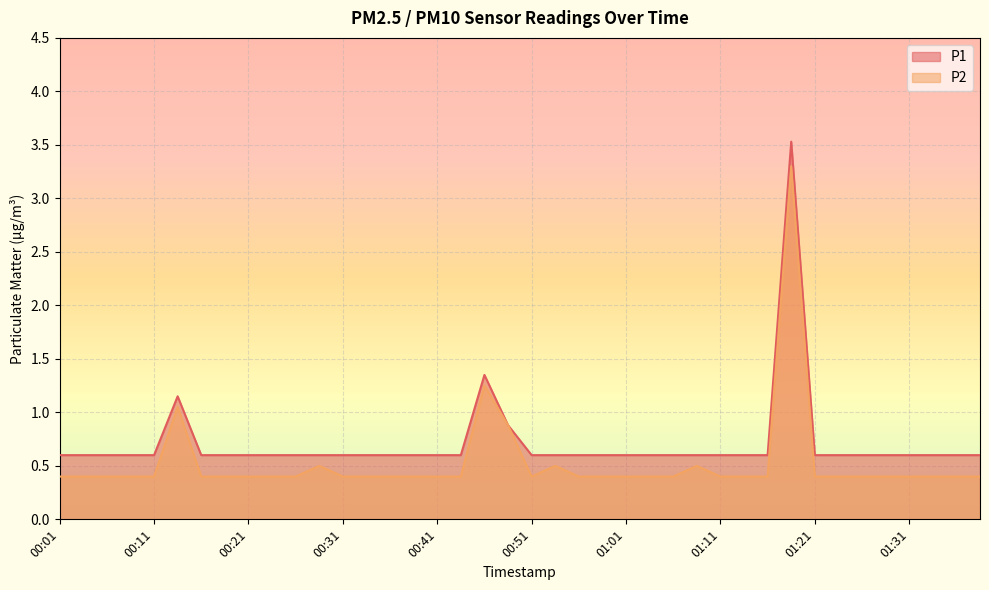

True or false: P2 and P1 intersect in this chart.

False